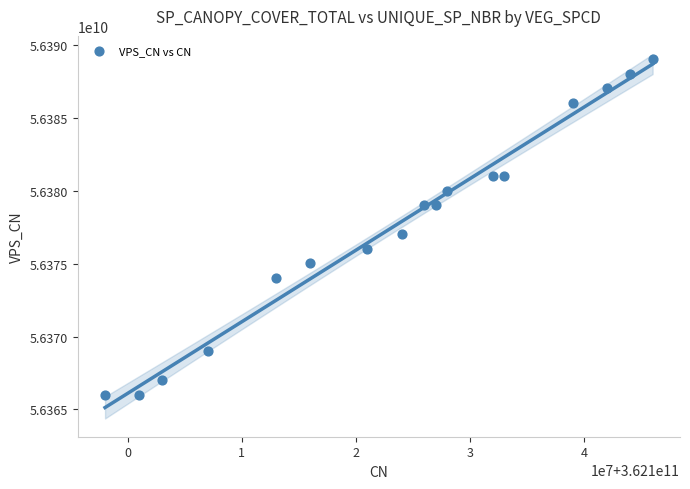

What is the range of X values (max minus min)?

48000000